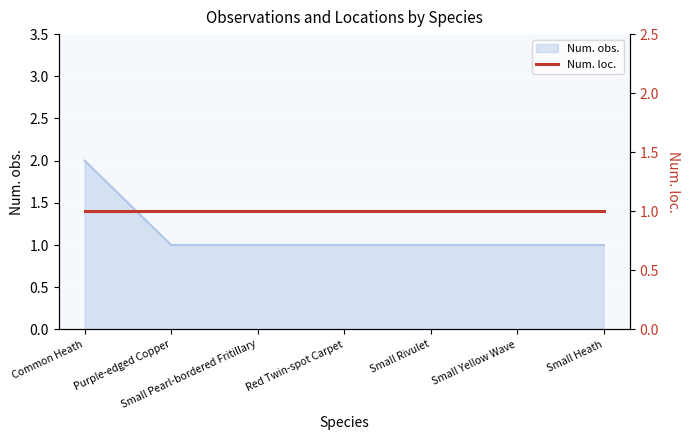

List the labels in order of value, largest first.

Common Heath, Purple-edged Copper, Small Pearl-bordered Fritillary, Red Twin-spot Carpet, Small Rivulet, Small Yellow Wave, Small Heath